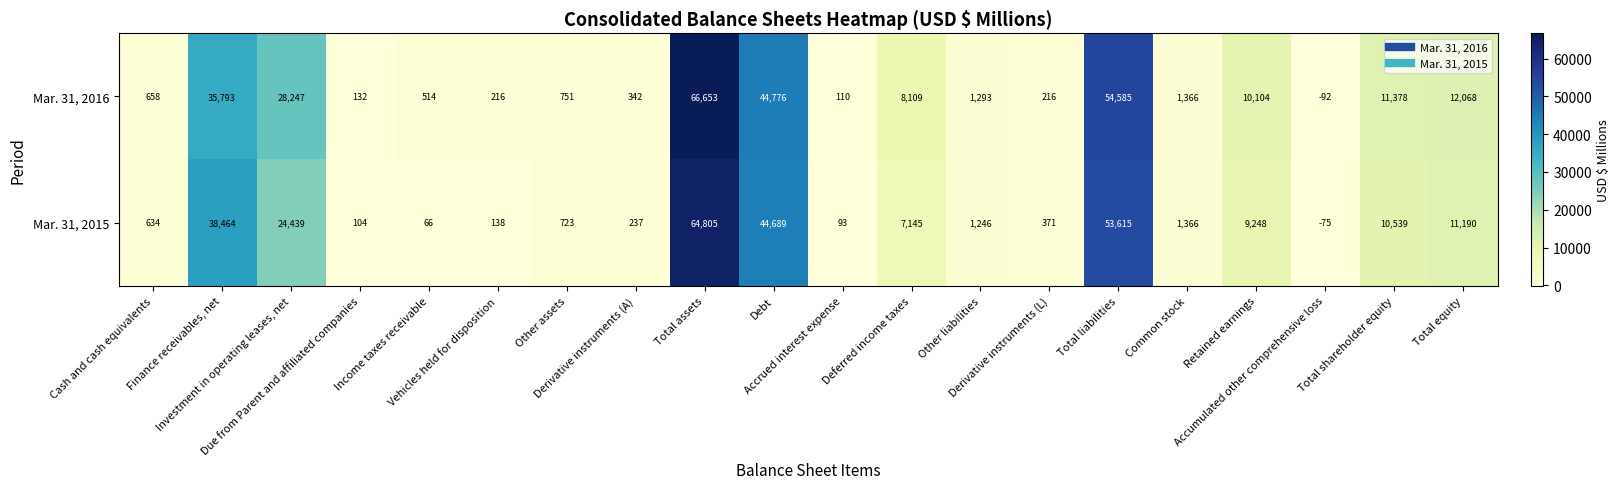

Which series has the largest total across all categories?

Mar. 31, 2016